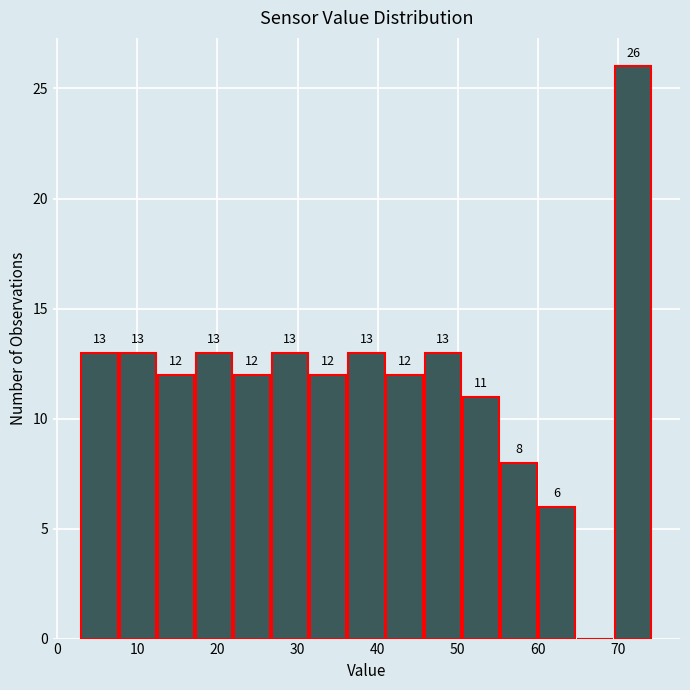

Over which range of the x-axis is the bar tallest?

70 to 74